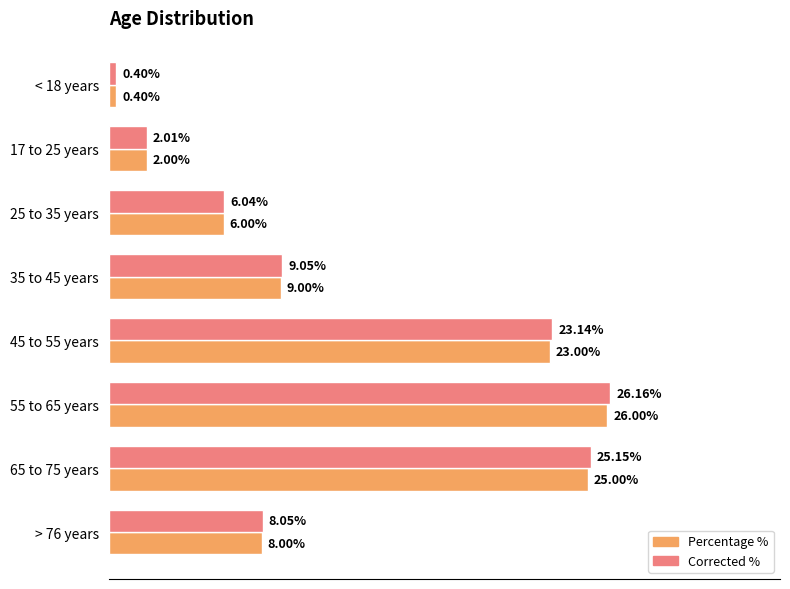

Which series changed the most between 17 to 25 years and 45 to 55 years?

Corrected %